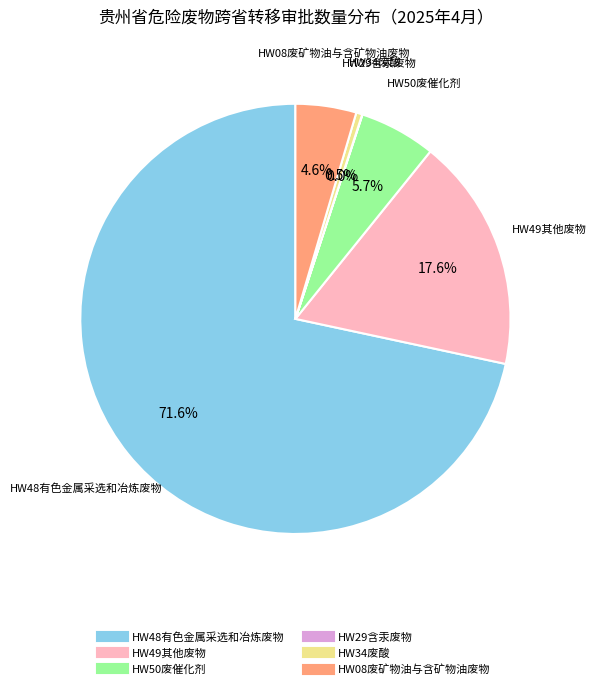

What is the ratio of the value at HW49其他废物 to the value at HW34废酸?

38.4